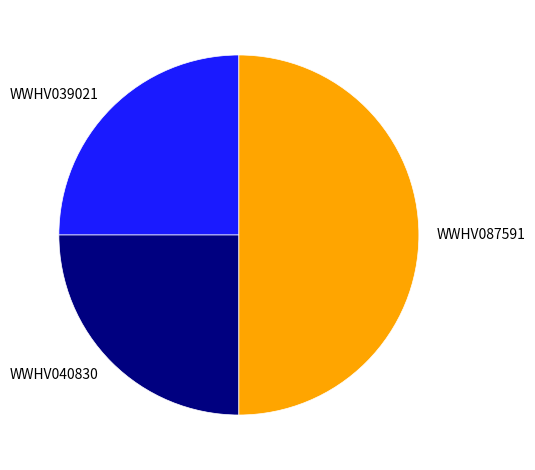

How many slices are in this pie chart?

3